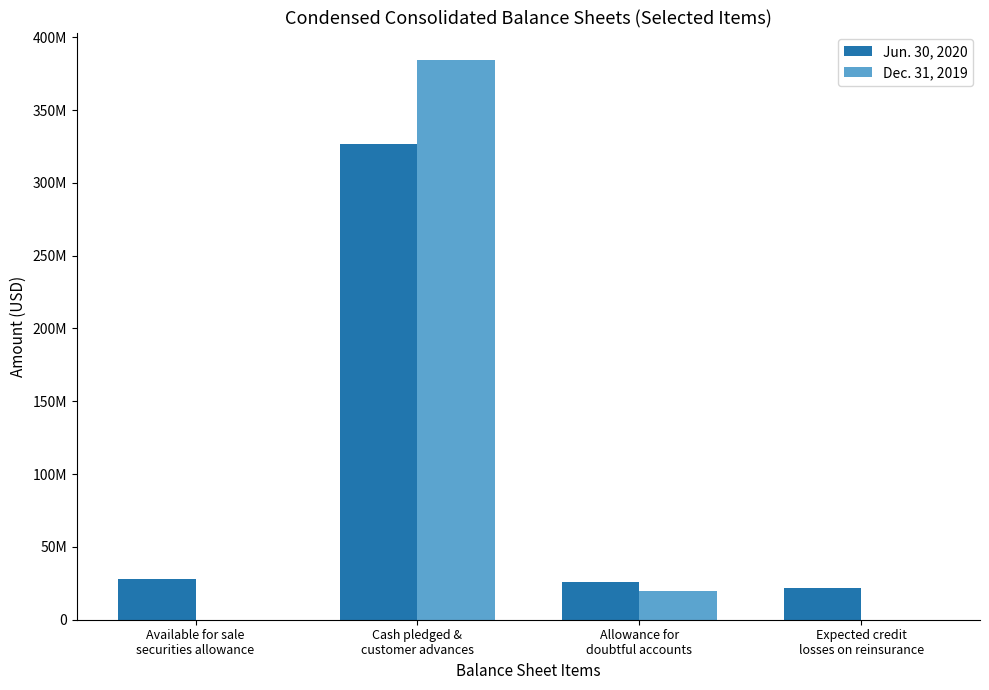

Rank the series by their average value, from lowest to highest.

Jun. 30, 2020, Dec. 31, 2019